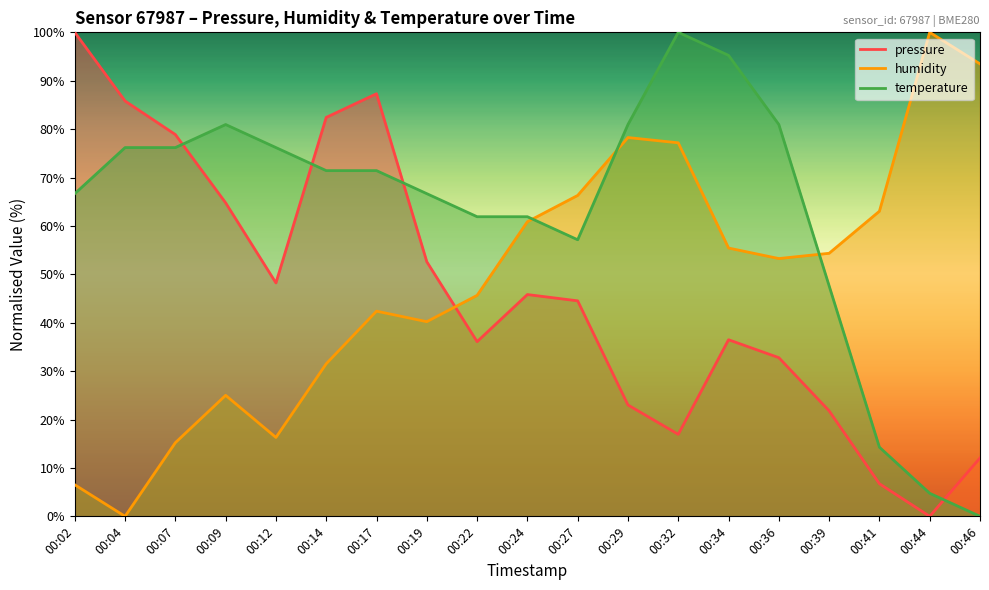

Rank the series at 00:09 from lowest to highest value.

humidity, pressure, temperature